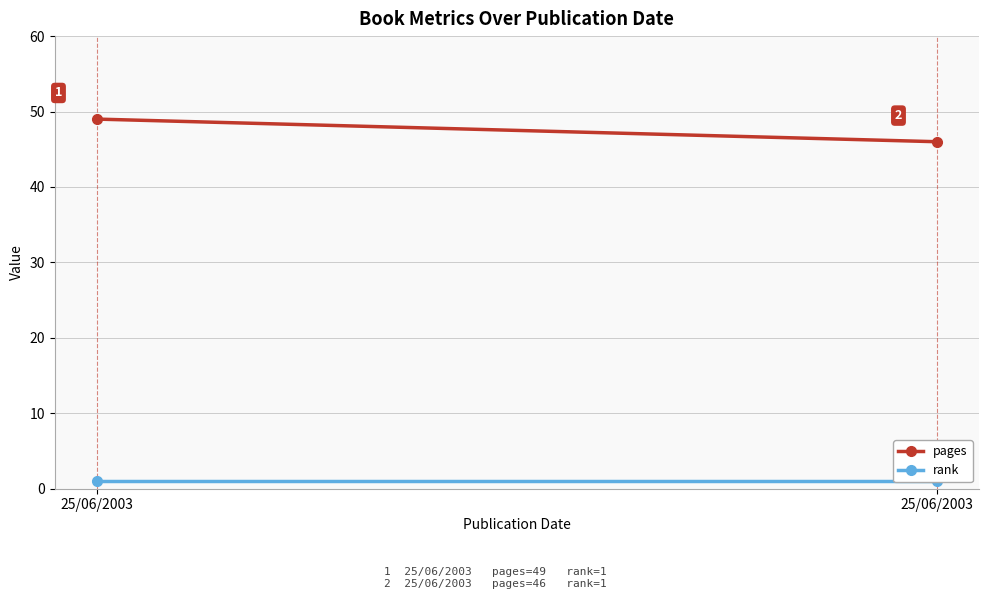

What is the value of the pages point at the 1st from the left?

49